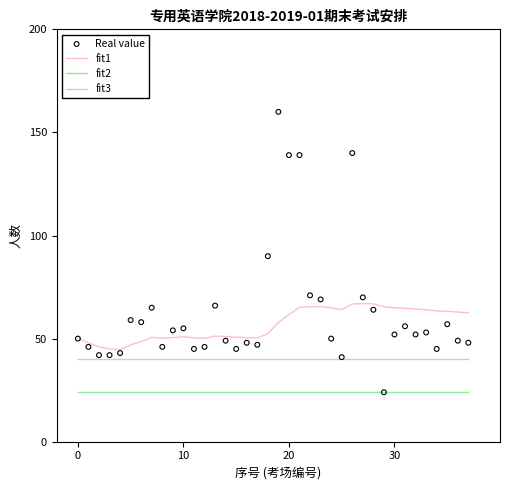

Which series has the largest total across all categories?

Real value